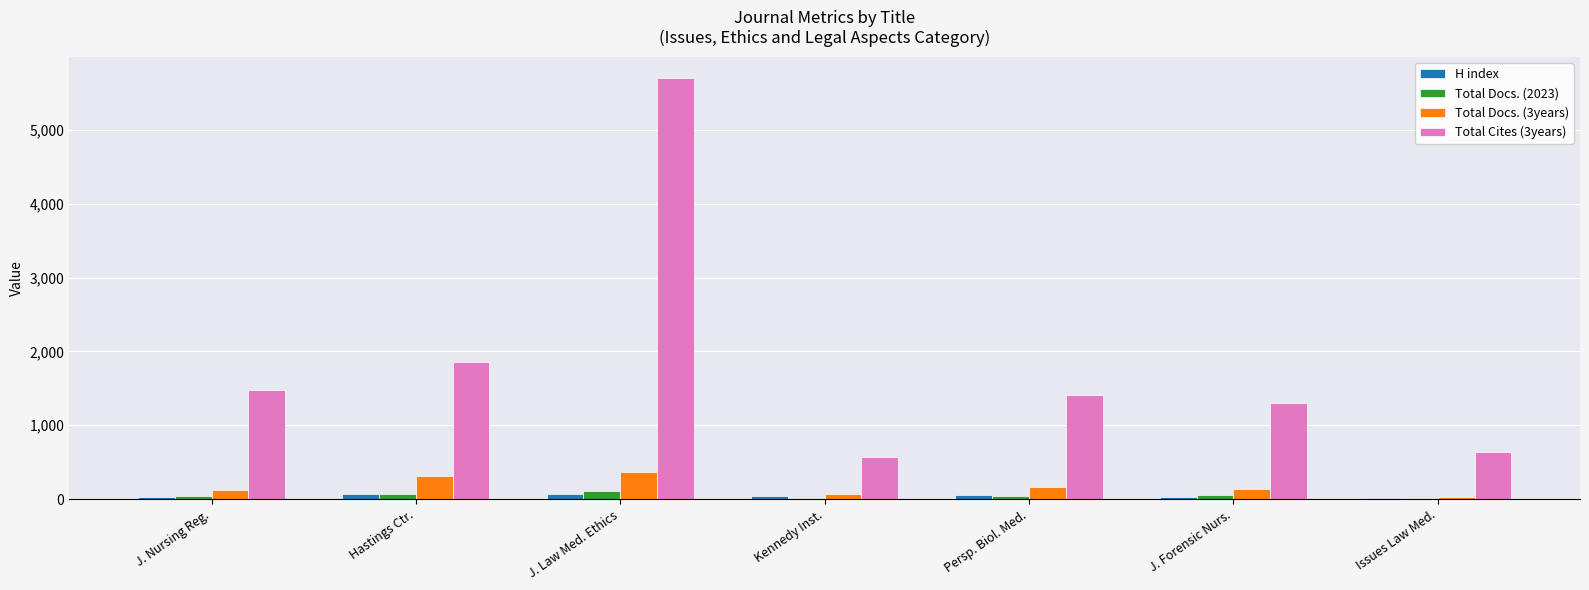

What are all the series names shown in the legend?

H index, Total Docs. (2023), Total Docs. (3years), Total Cites (3years)